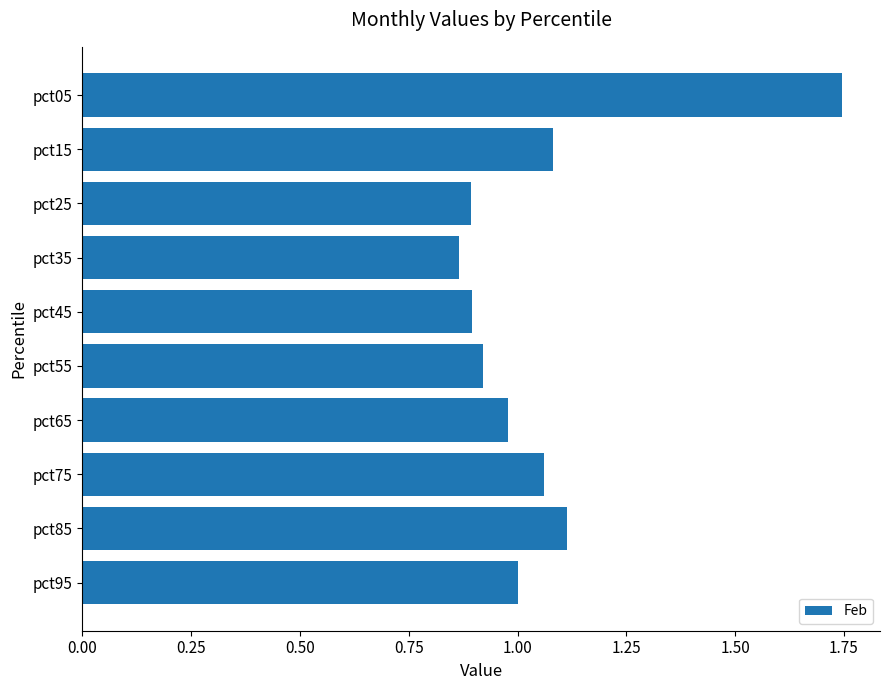

How many bars are there in total?

10